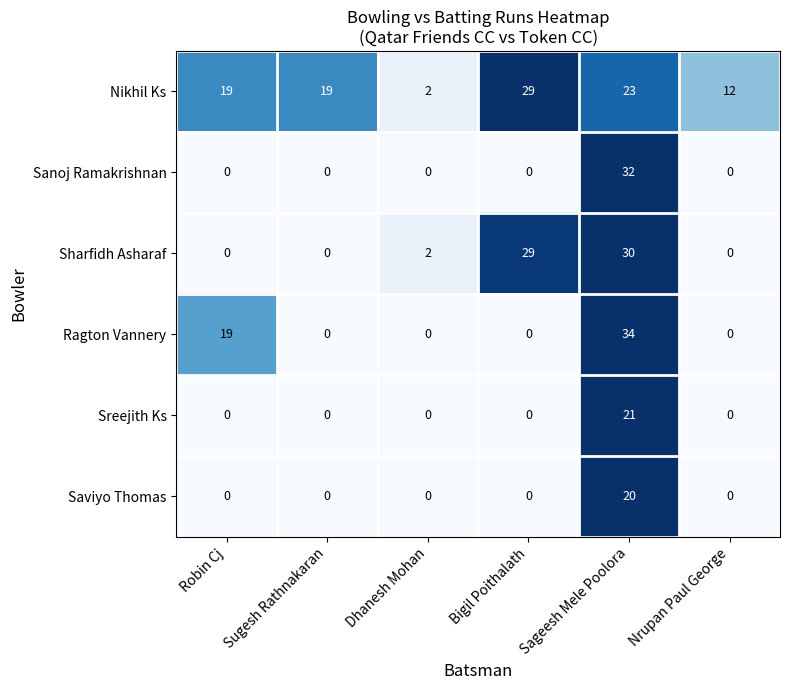

At which category is the sum across all series the highest?

Sageesh Mele Poolora